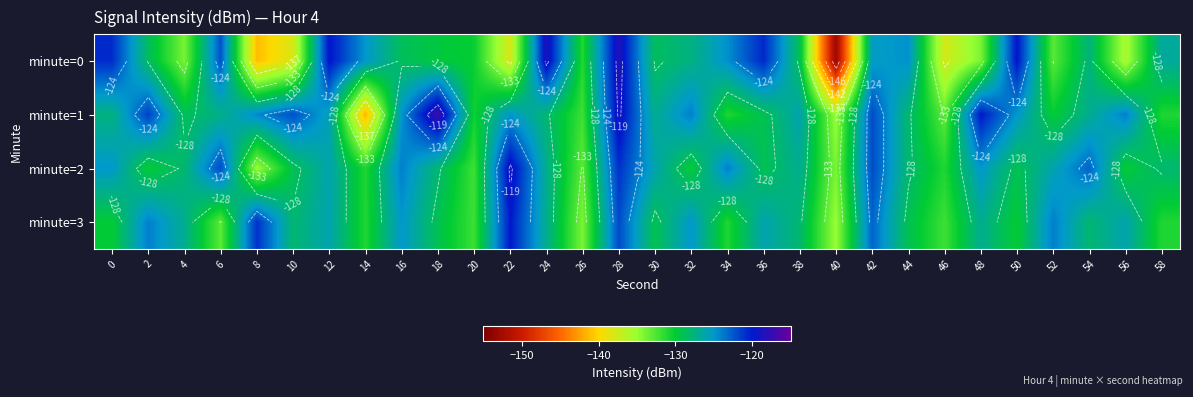

How many distinct data groups are displayed?

4